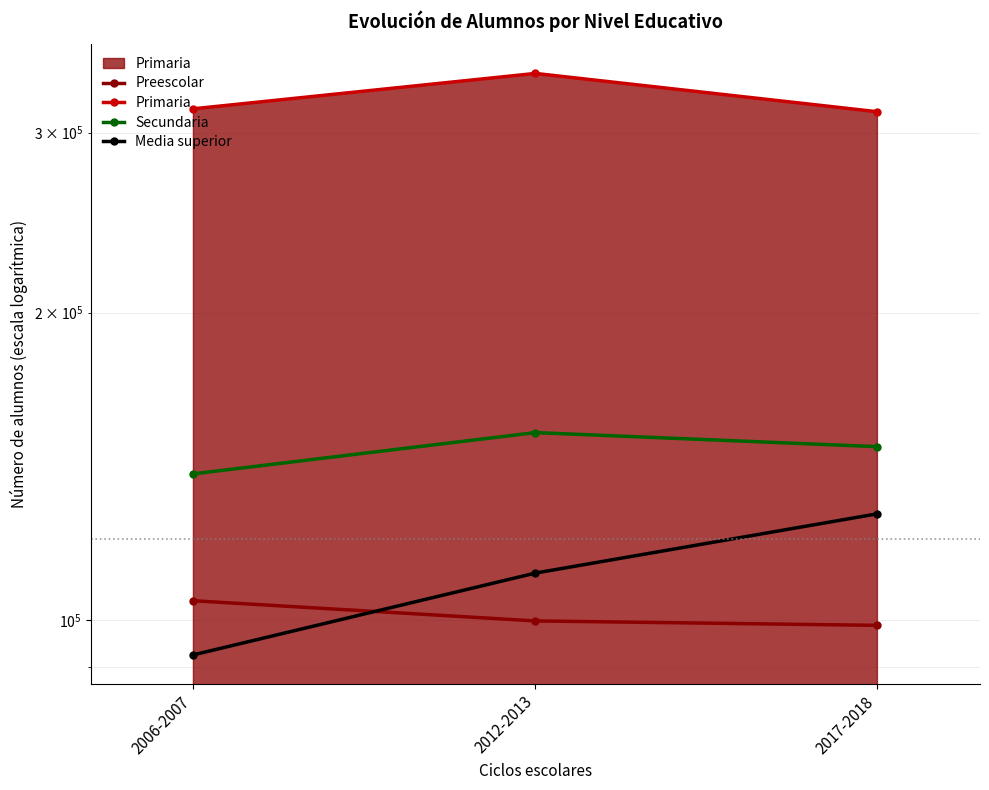

What is the sum of all Primaria values?

974008